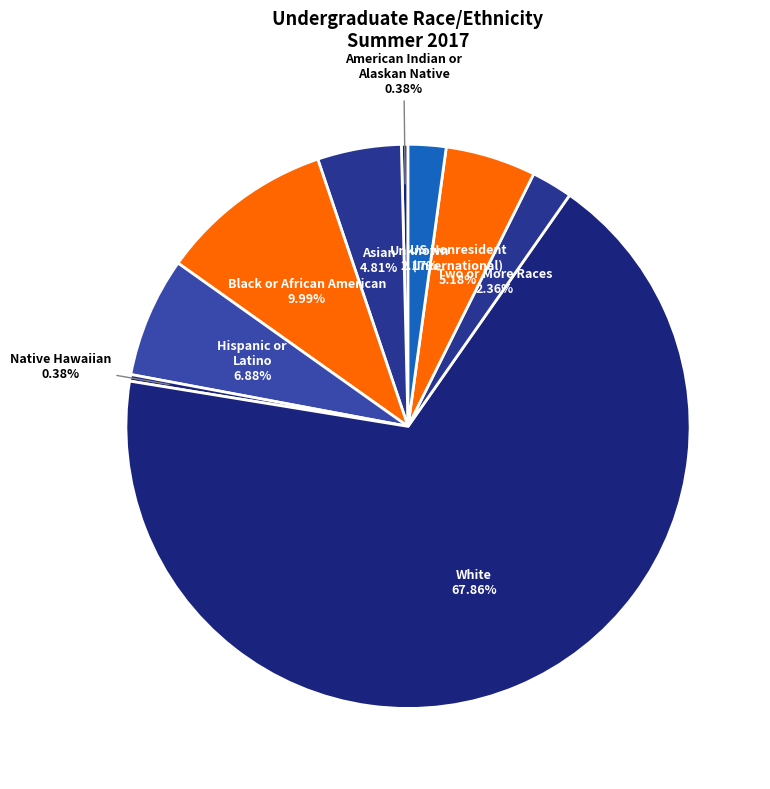

Do US Nonresident (International) and Unknown together represent more than half of the pie?

No